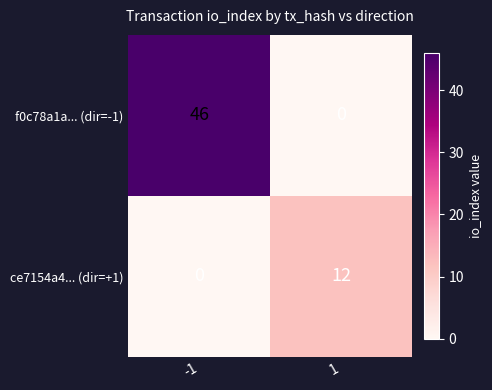

Which series has the largest total across all categories?

f0c78a1a... (dir=-1)